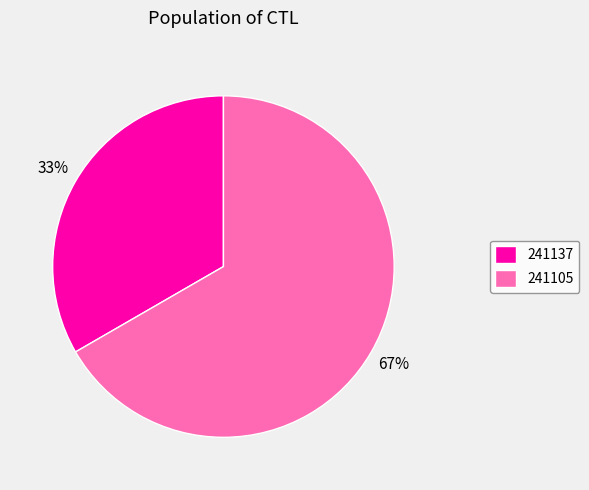

What percentage is the 241137 slice, to the nearest percent?

33%